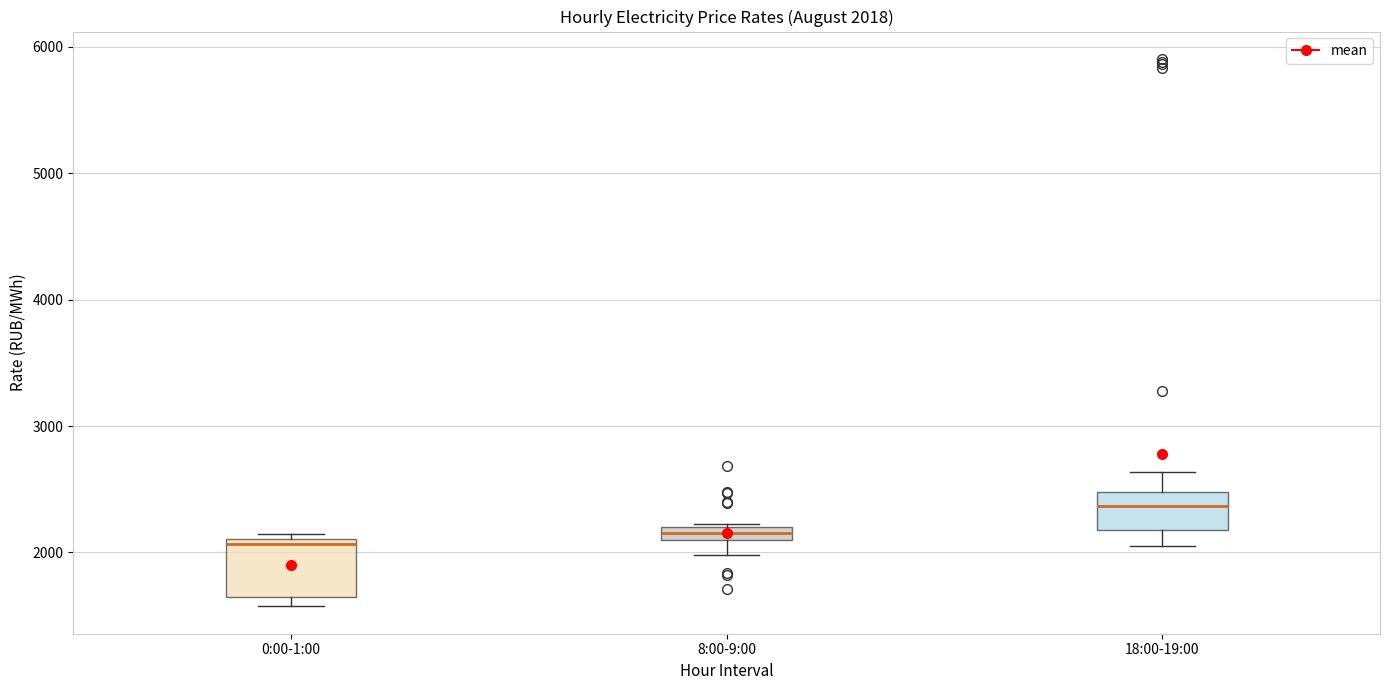

Which box is the tallest, from its lower edge to its upper edge?

0:00-1:00